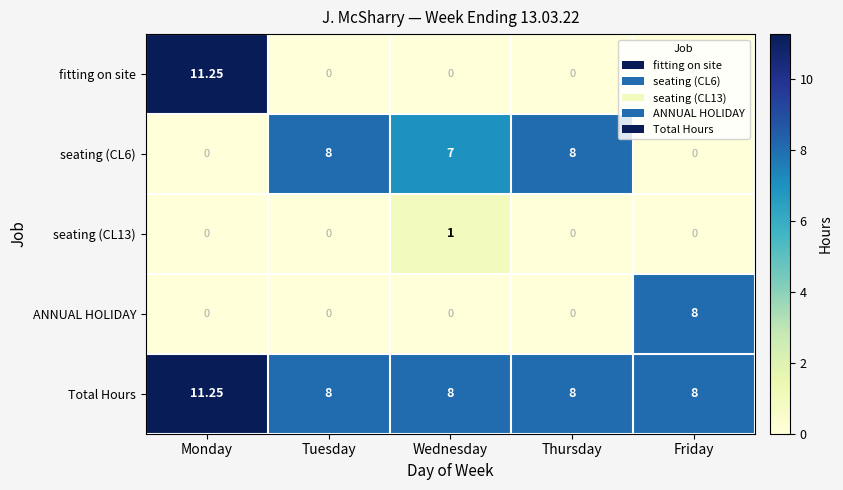

Where does the seating (CL6) series first go above 7?

Tuesday